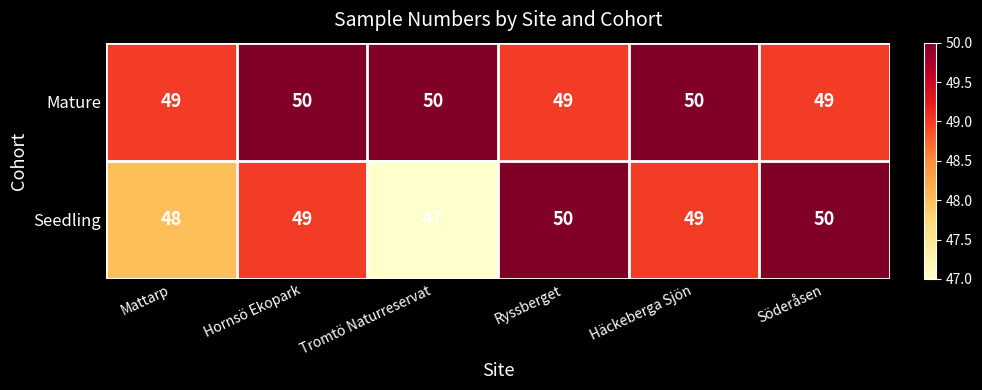

Count the number of categories in the chart.

6